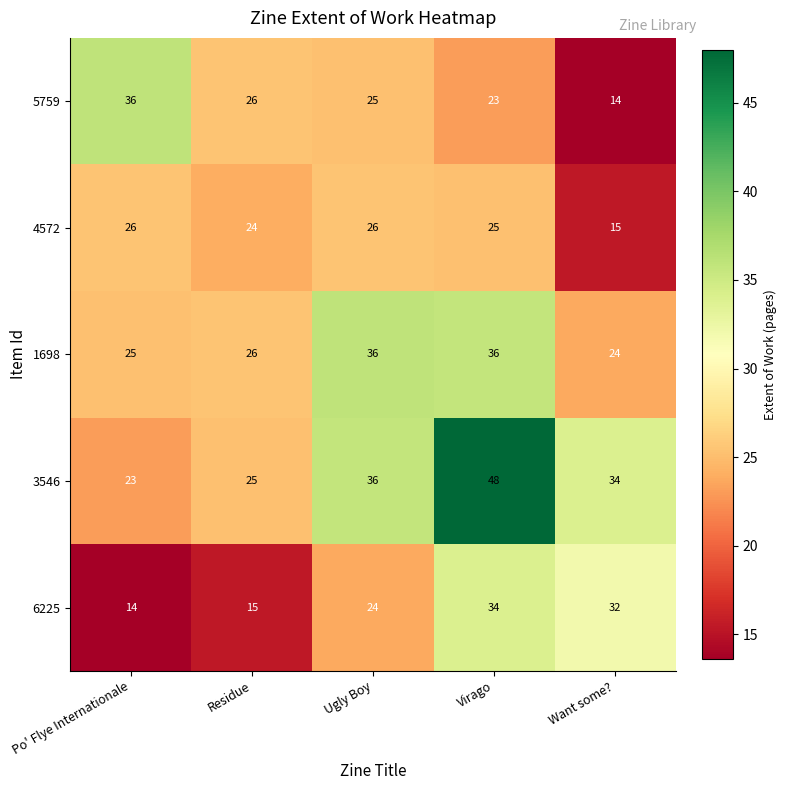

Reading right to left, transcribe all the data shown in this chart.

5759: 14	23	25	26	36
4572: 15	25	26	24	26
1698: 24	36	36	26	25
3546: 34	48	36	25	23
6225: 32	34	24	15	14